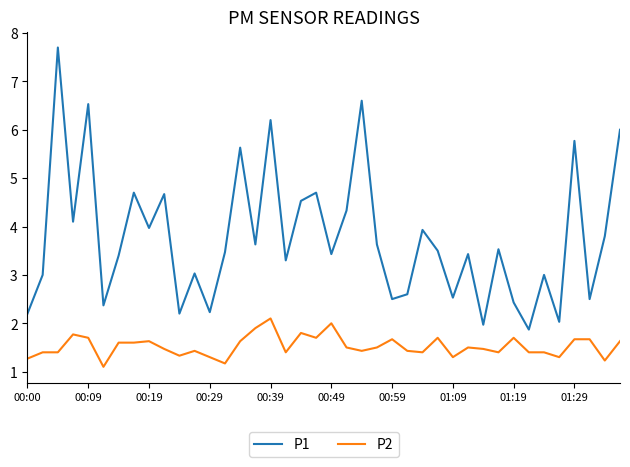

How many lines are shown in the chart?

2